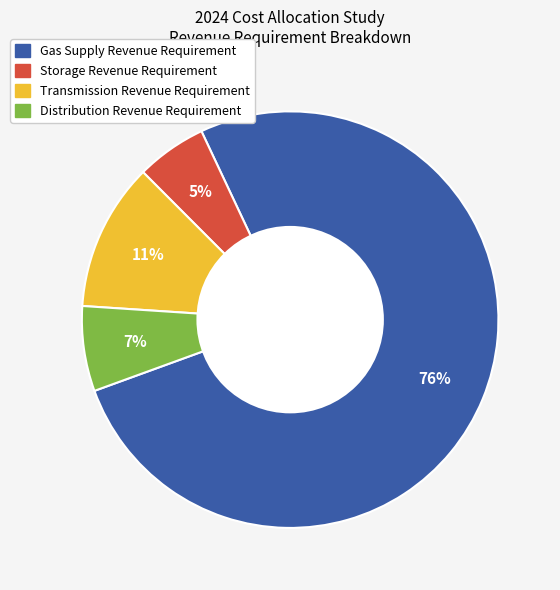

True or false: Distribution Revenue Requirement accounts for 7% of the total.

True